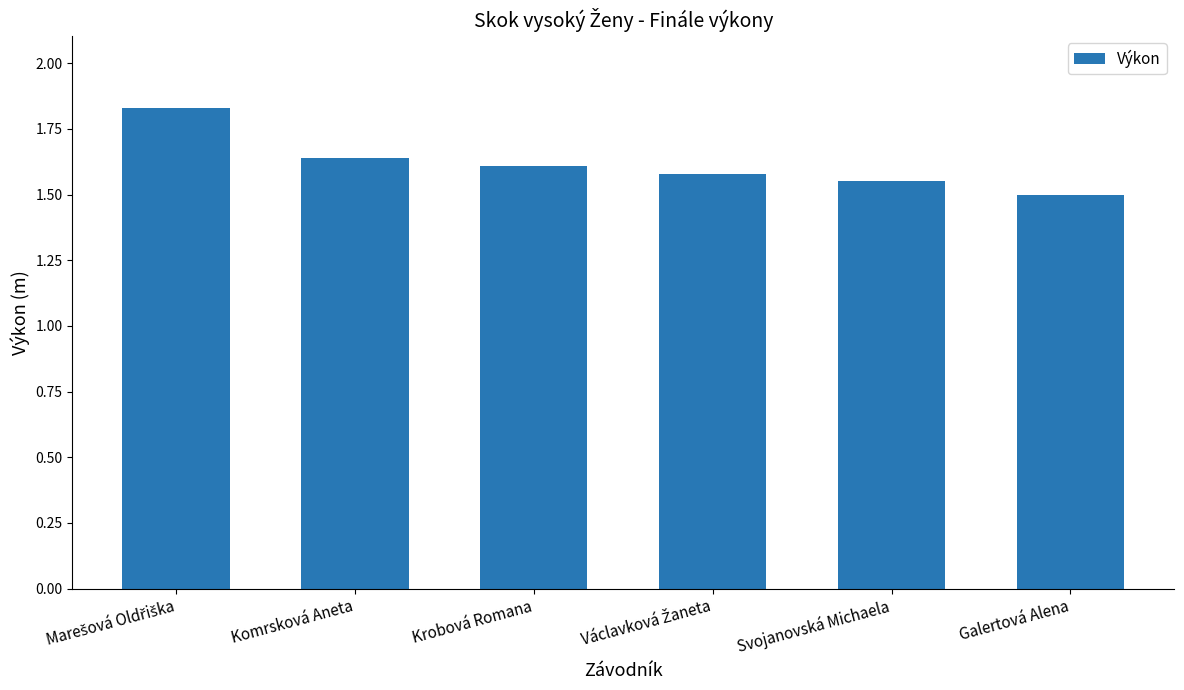

At which category does the chart reach its minimum across all series?

Galertová Alena